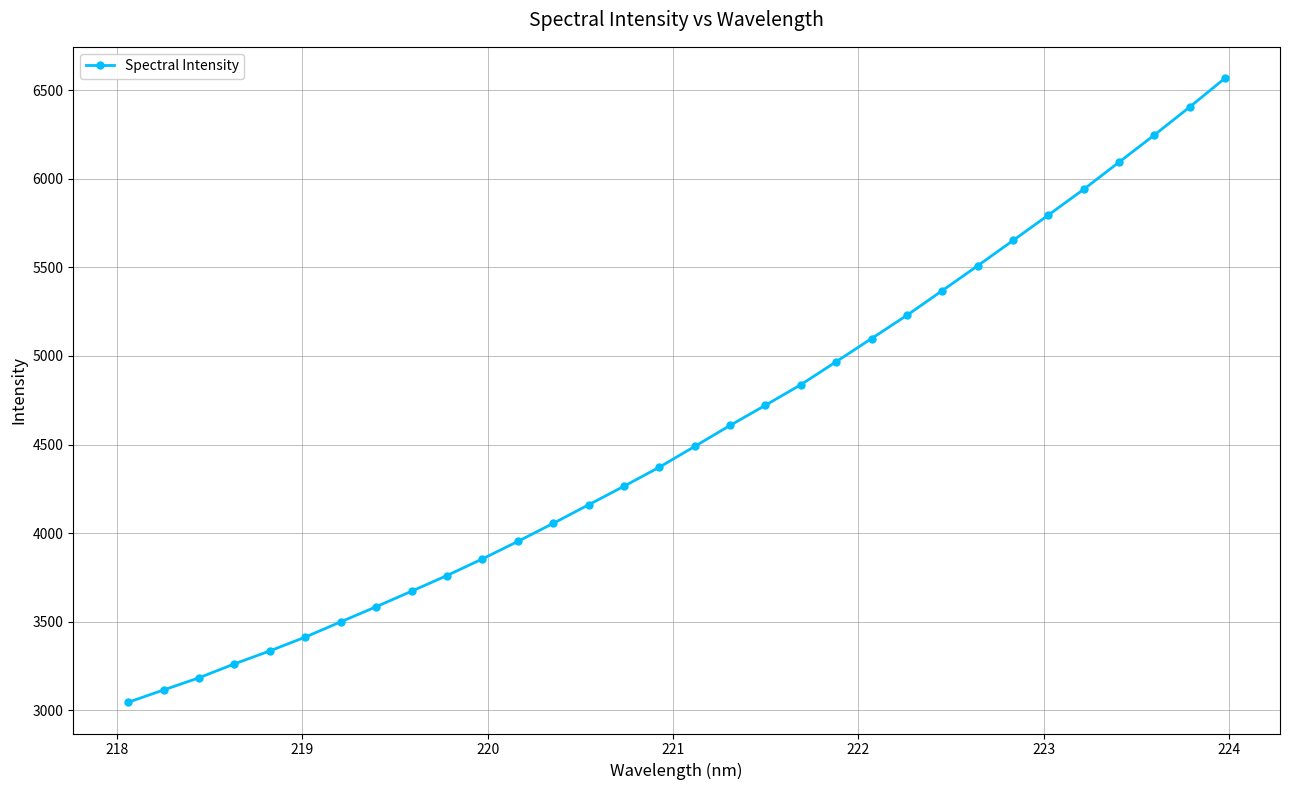

How many lines are shown in the chart?

1